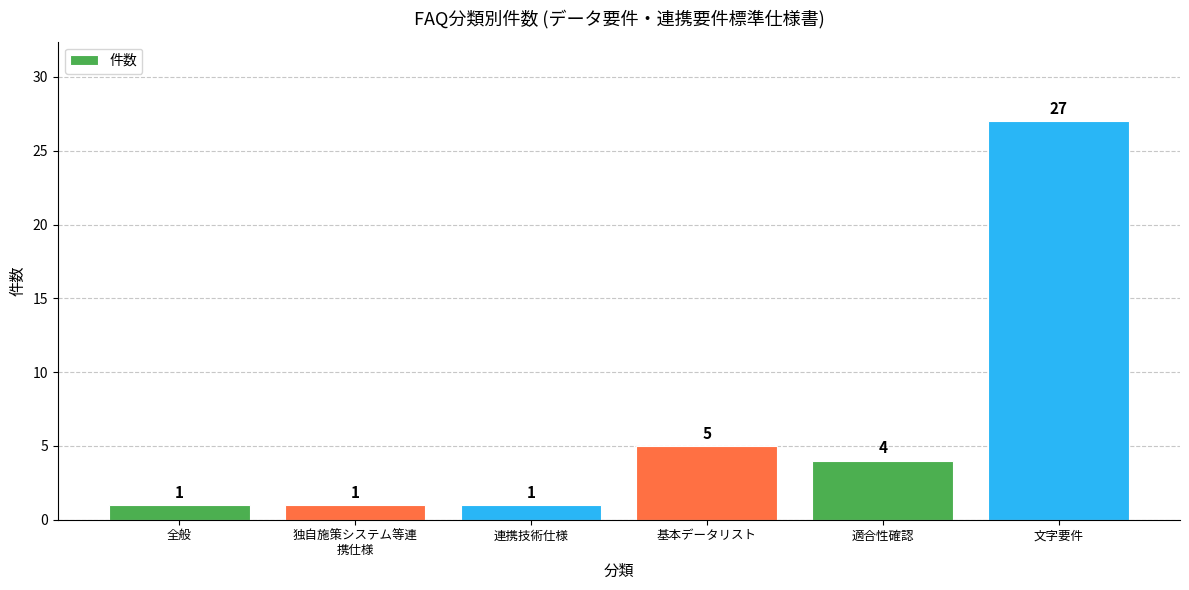

What is the change in value from 独自施策システム等連
携仕様 to 適合性確認?

+3